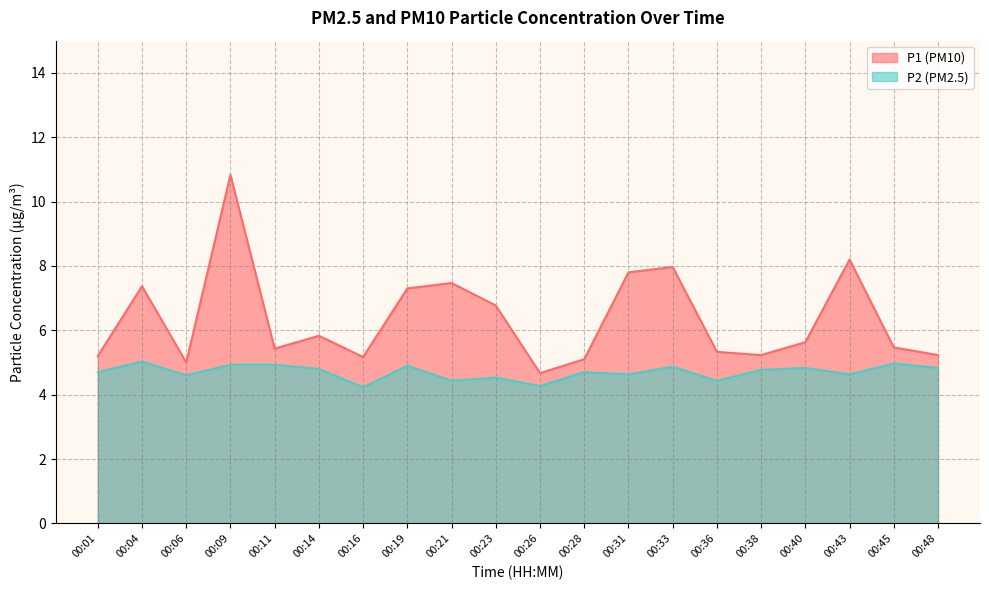

Is the value of P1 at 00:26 greater than the value of P2 at 00:43?

Yes